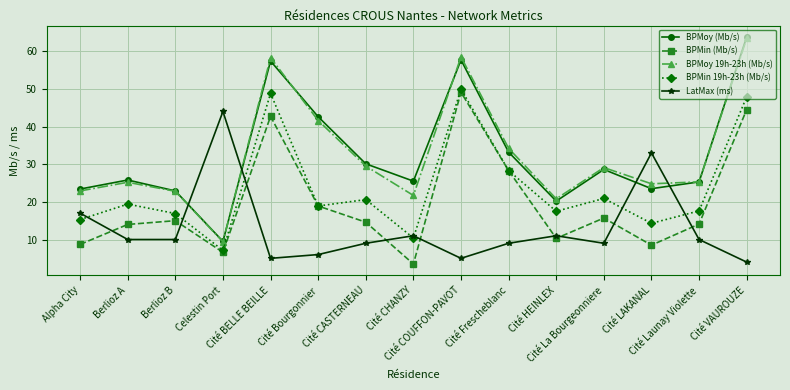

True or false: LatMax (ms) and BPMin (Mb/s) intersect in this chart.

True